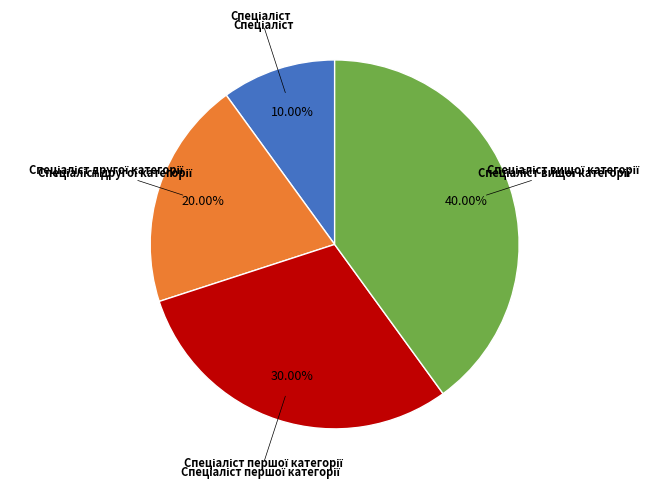

Does any single category account for the majority?

No